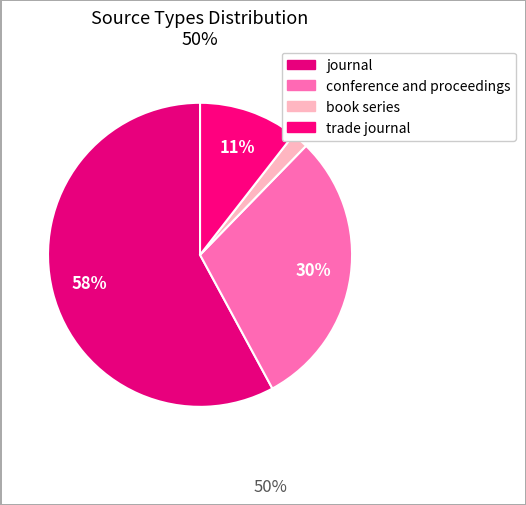

What percentage do journal and book series together represent?

59.6%